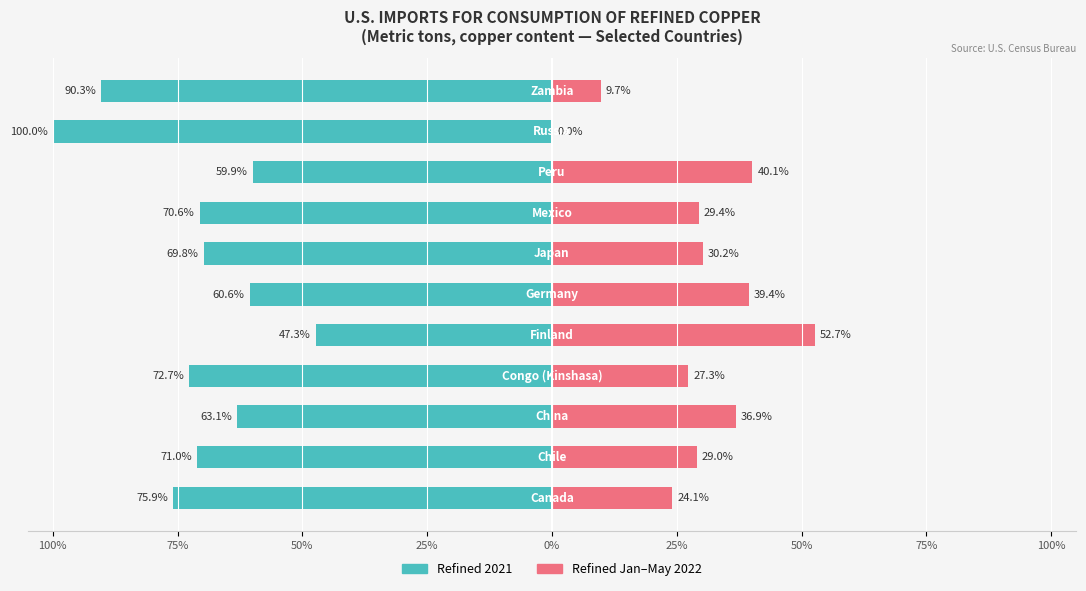

What is the spread (max minus min) of values at 0%?

100.0